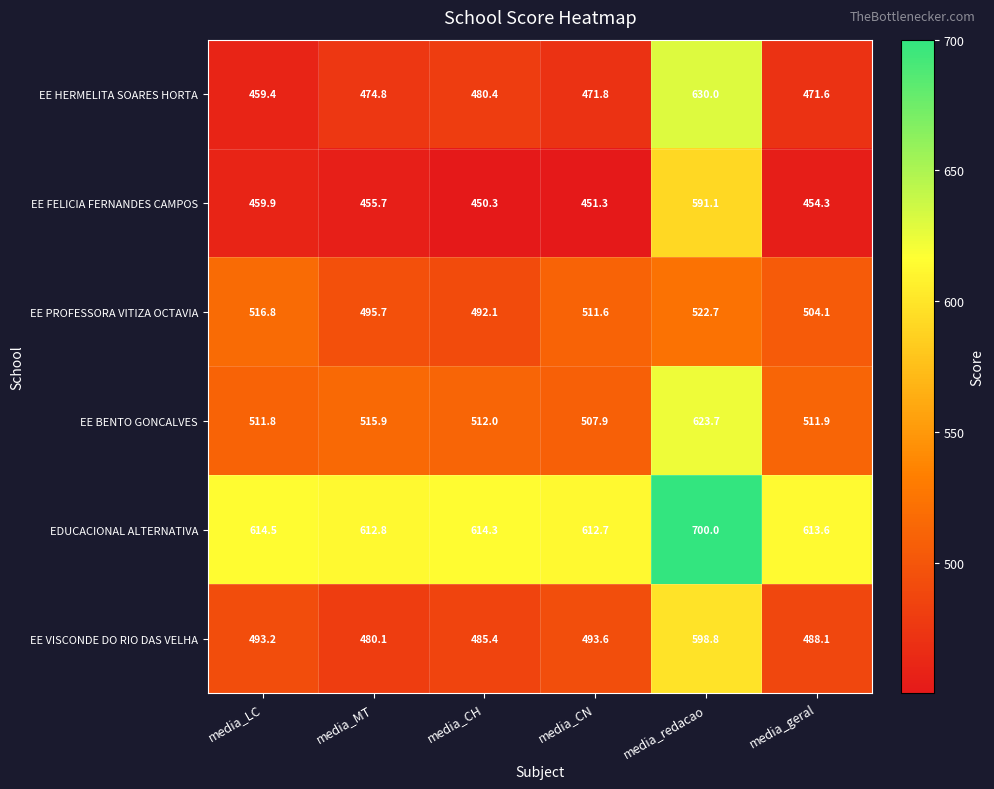

Read the EE BENTO GONCALVES value at media_geral.

511.9